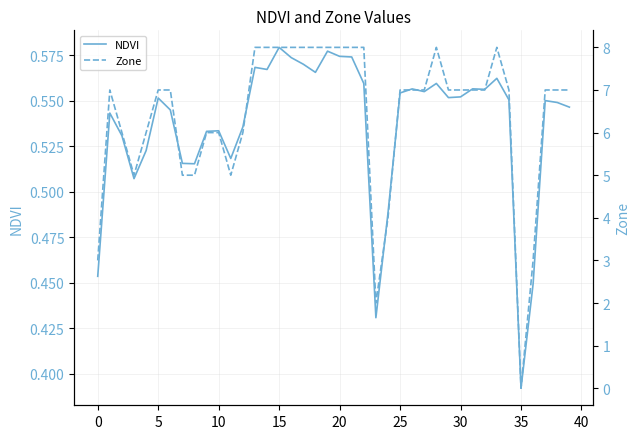

Which series has the widest spread of values?

Zone